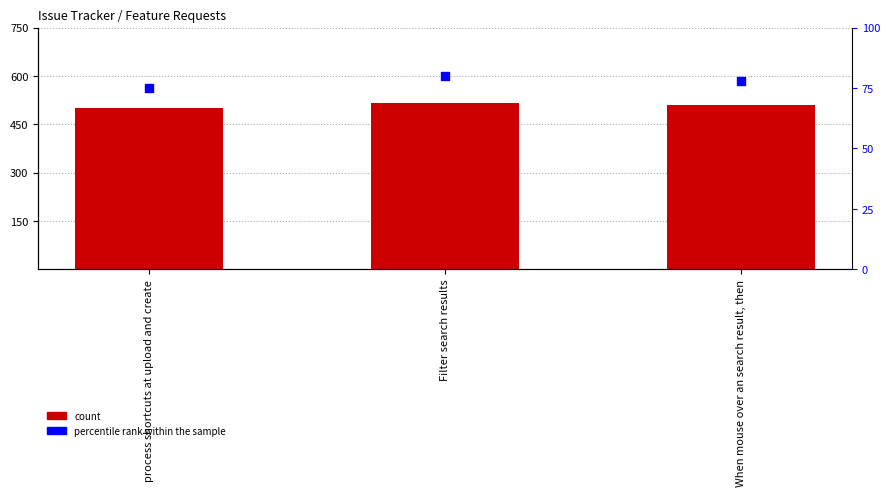

At how many categories does at least one series exceed 306?

3